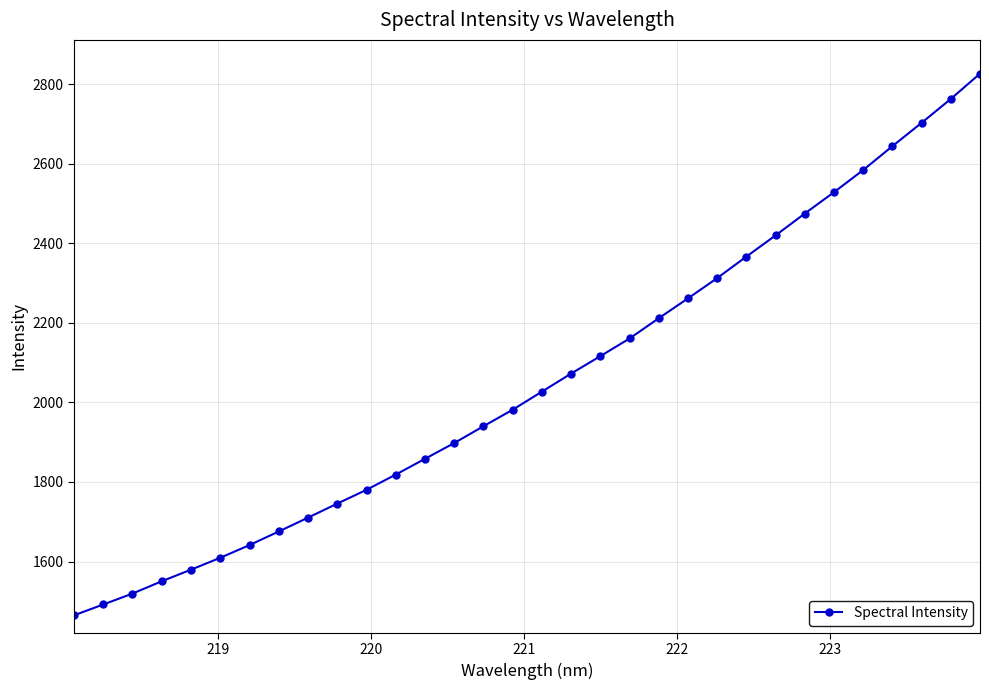

What is the maximum value shown in the chart?

2826.5